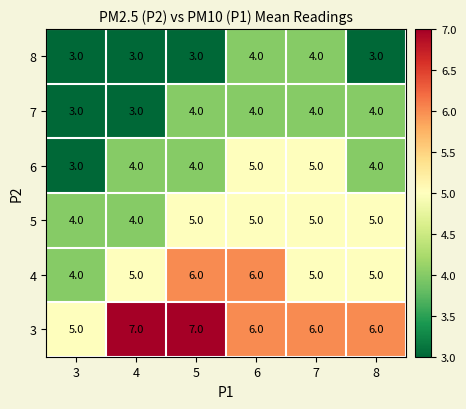

What is the spread (max minus min) of values at 4?

4